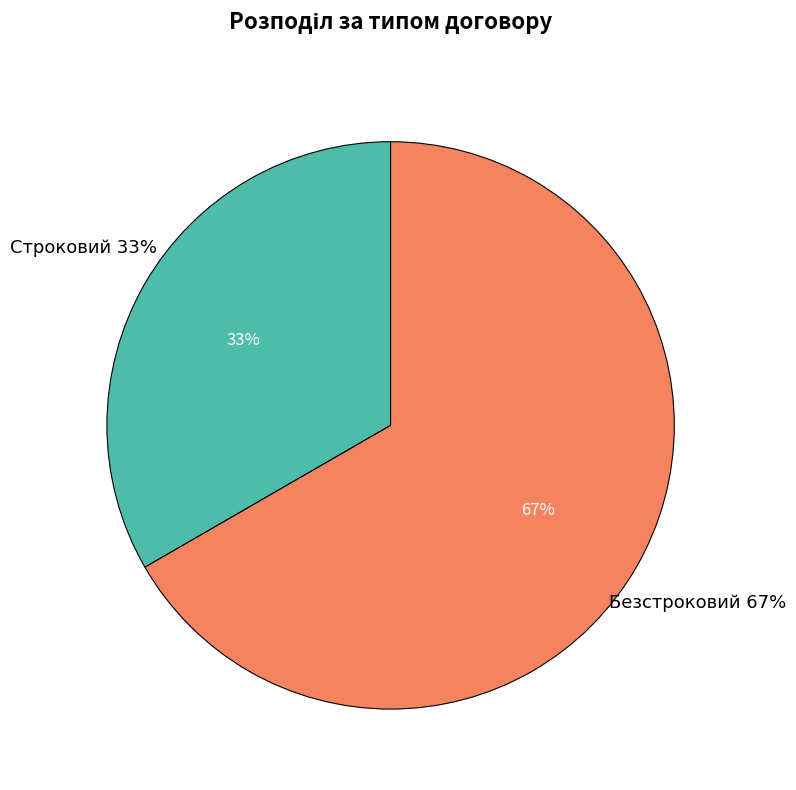

Approximately how many times larger is the value at Строковий compared to Безстроковий?

0.5